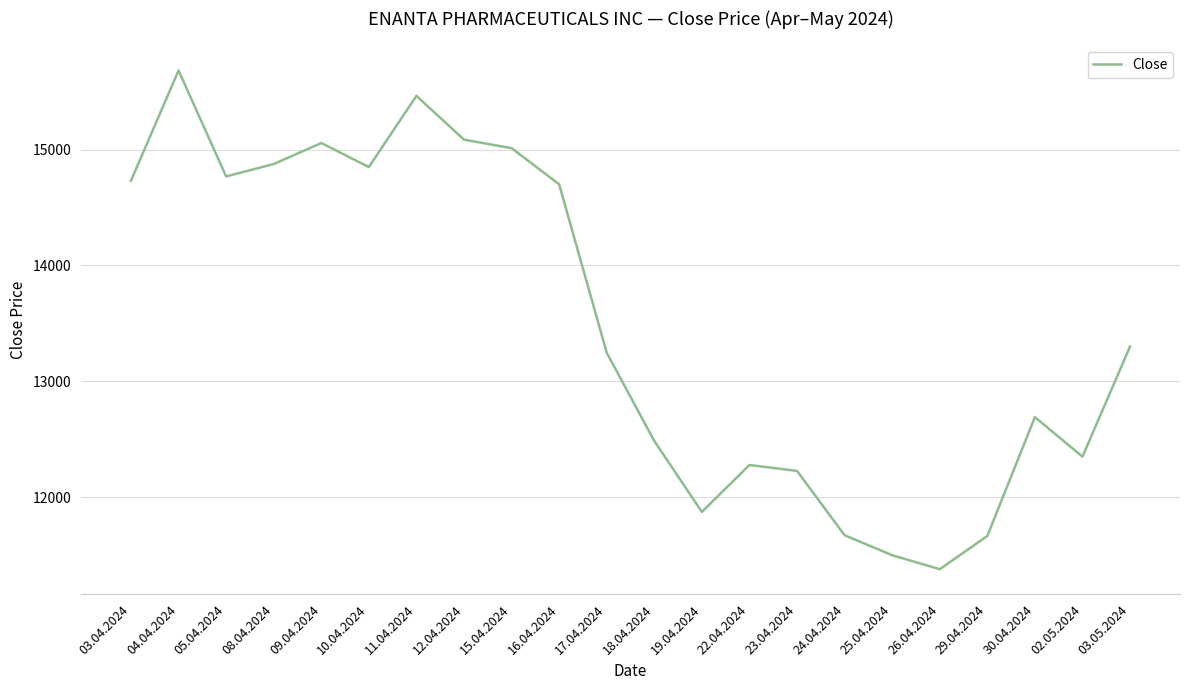

What is the sum of the values at 29.04.2024 and 08.04.2024?

26542